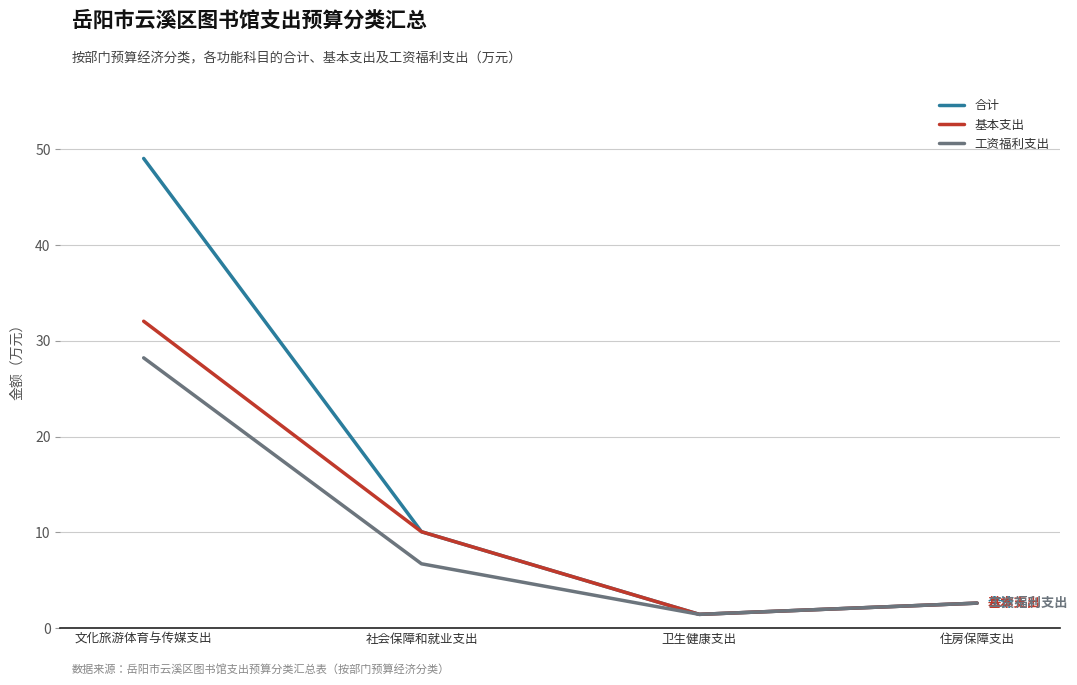

The 工资福利支出 series shows 28.2 at 文化旅游体育与传媒支出. True or false?

True